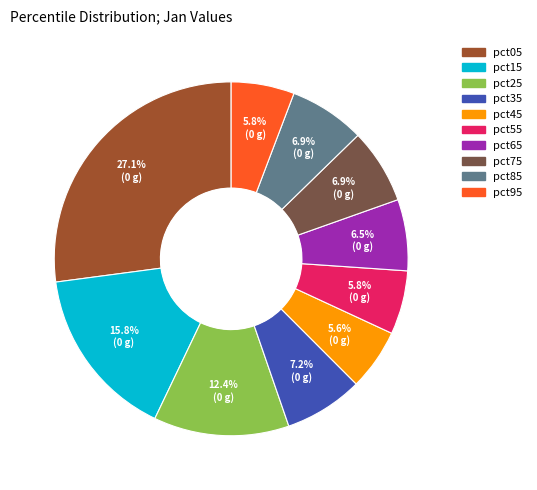

To the nearest percent, what is the average slice percentage?

10%